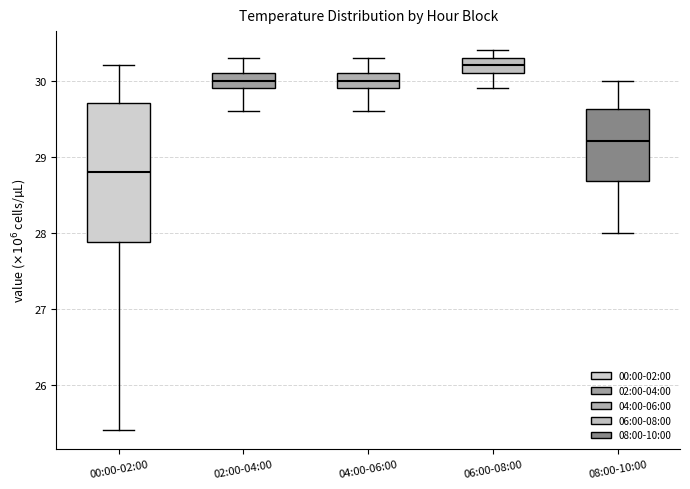

Comparing the boxes themselves (not the whiskers), which one is the tallest?

00:00-02:00